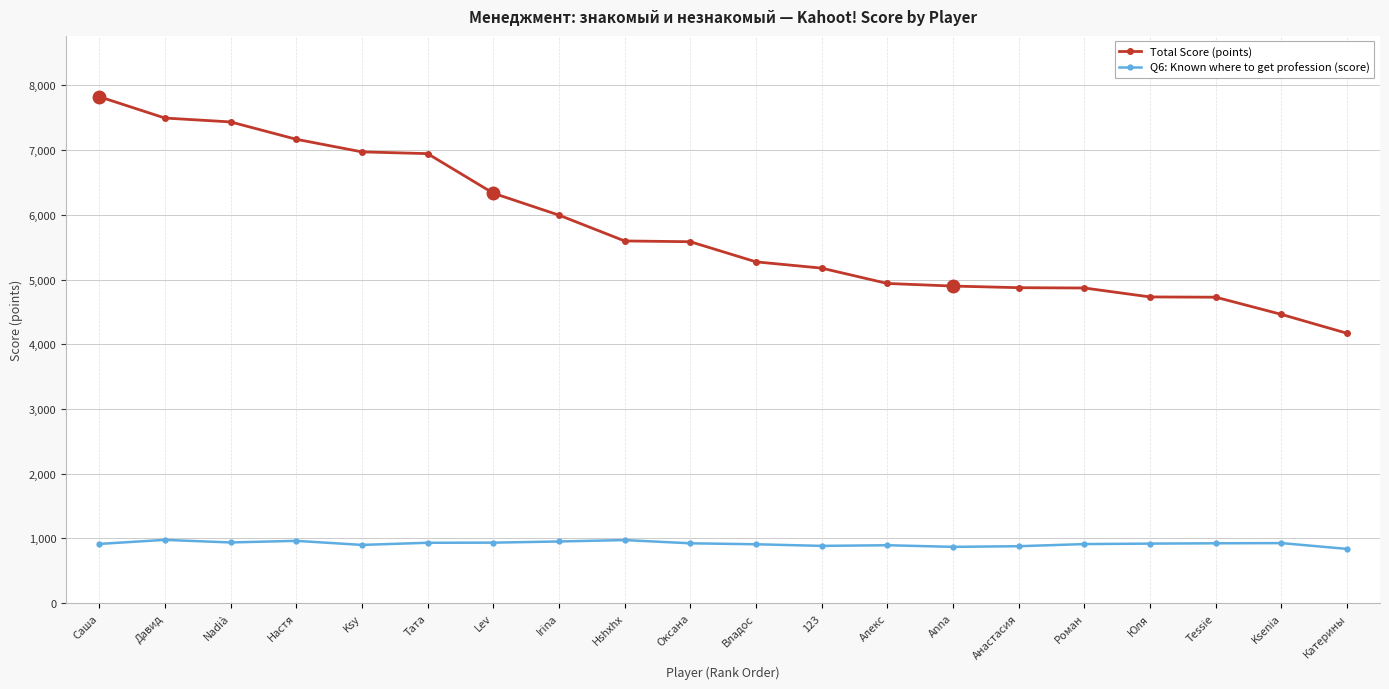

At how many categories does at least one series exceed 921?

20